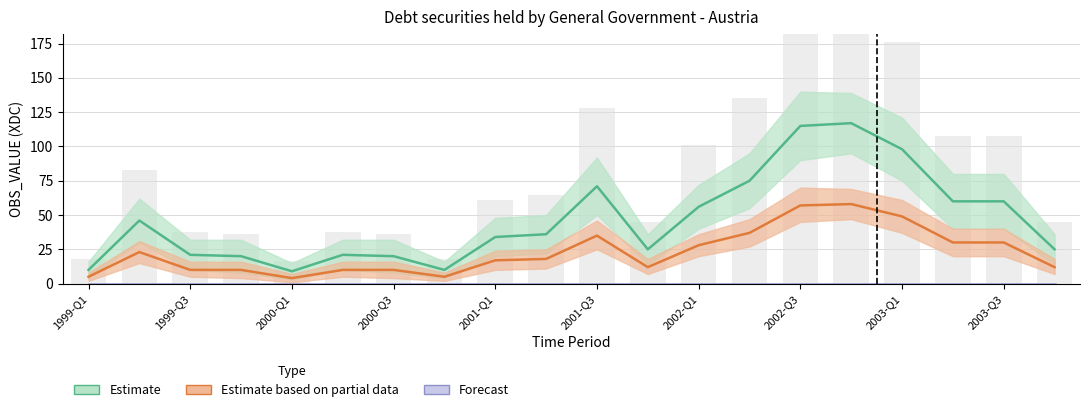

Reading left to right, what are all the values shown in this chart?

Estimate: 10	46	21	20	9	21	20	10	34	36	71	25	56	75	115	117	98	60	60	25
Estimate based on partial data: 5	23	10	10	4	10	10	5	17	18	35	12	28	37	57	58	49	30	30	12